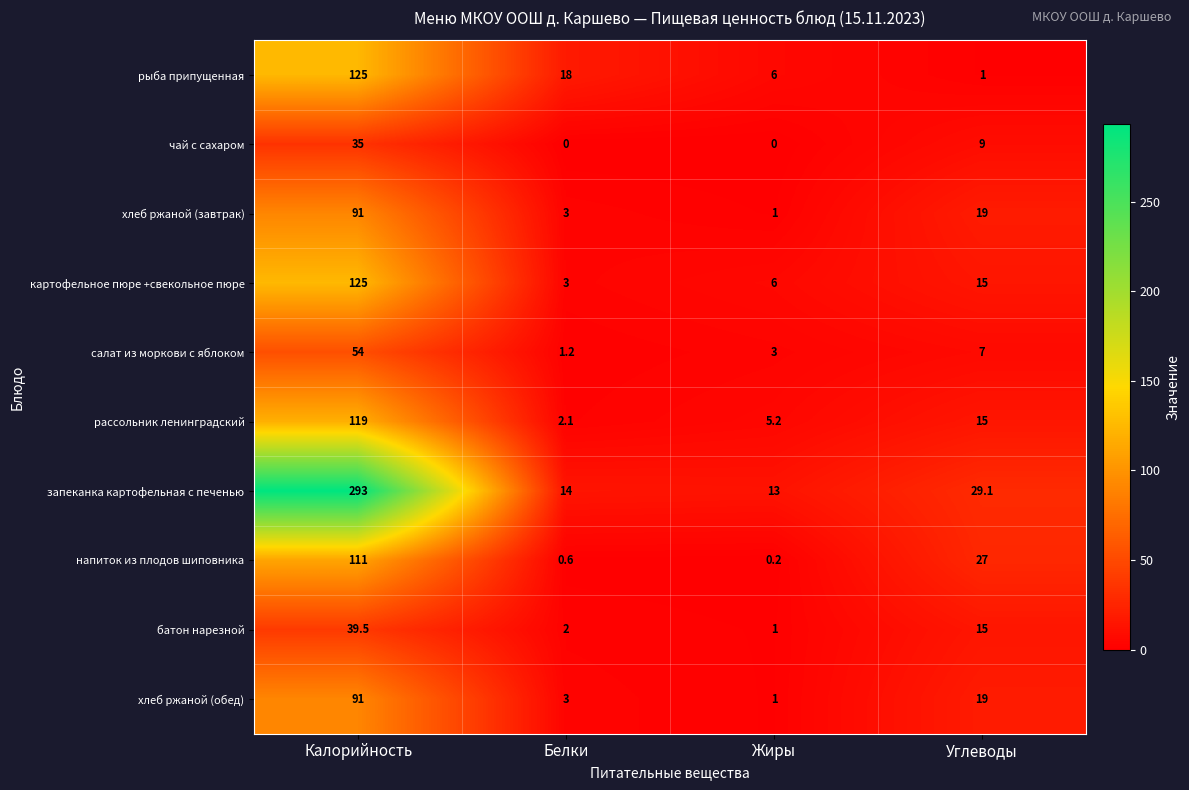

Is it true that рыба припущенная equals 40.0 at Калорийность?

False